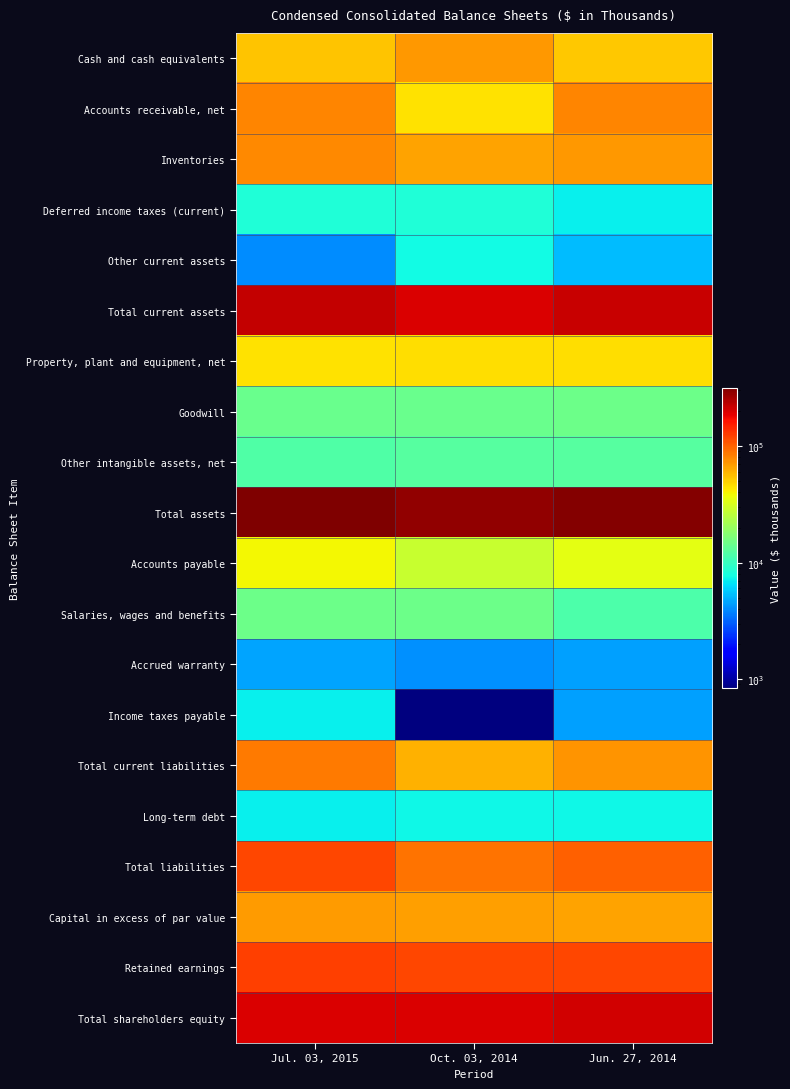

What is the spread (max minus min) of values at Jun. 27, 2014?

304240